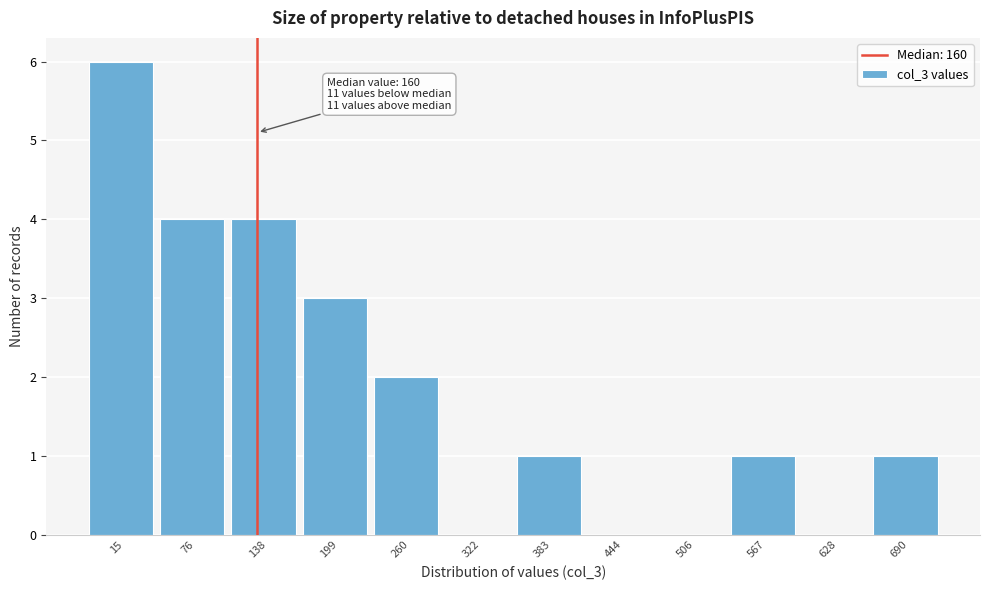

Reading left to right, extract all data points from this chart.

15=6	76=4	138=4	199=3	260=2	322=0	383=1	444=0	506=0	567=1	628=0	690=1